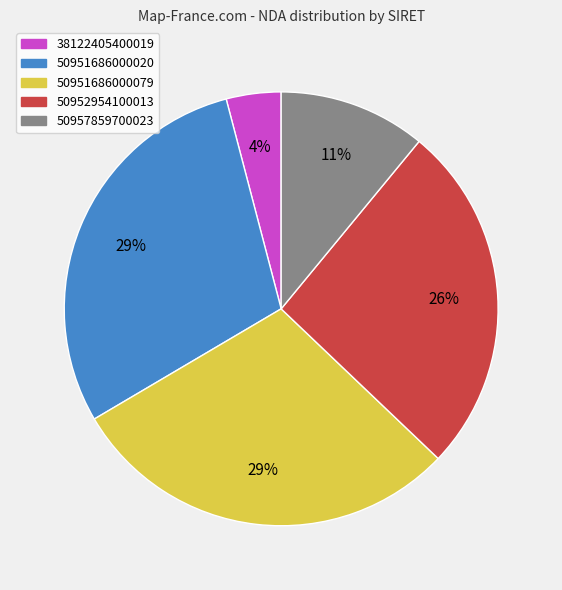

Is it true that 38122405400019 is 4% of the pie?

True